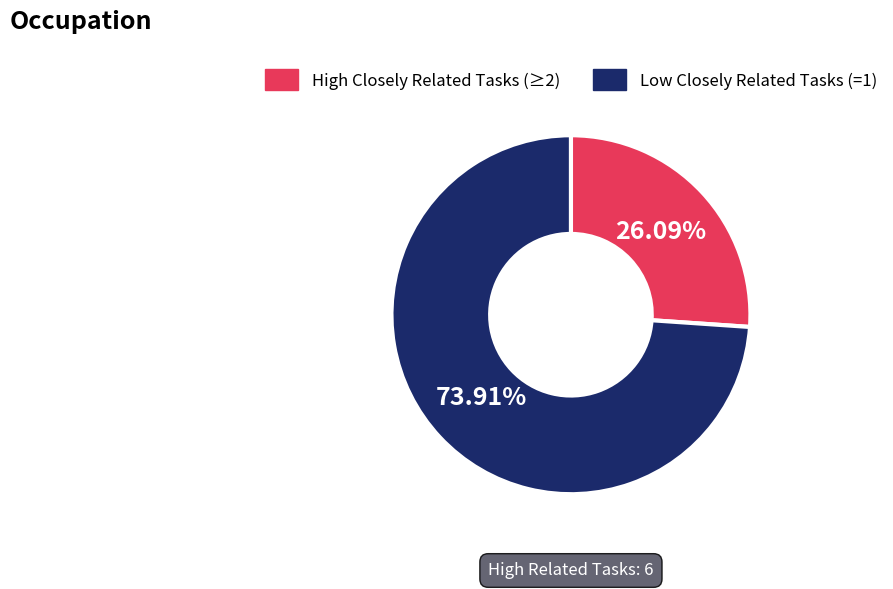

Does any single category account for the majority?

Yes